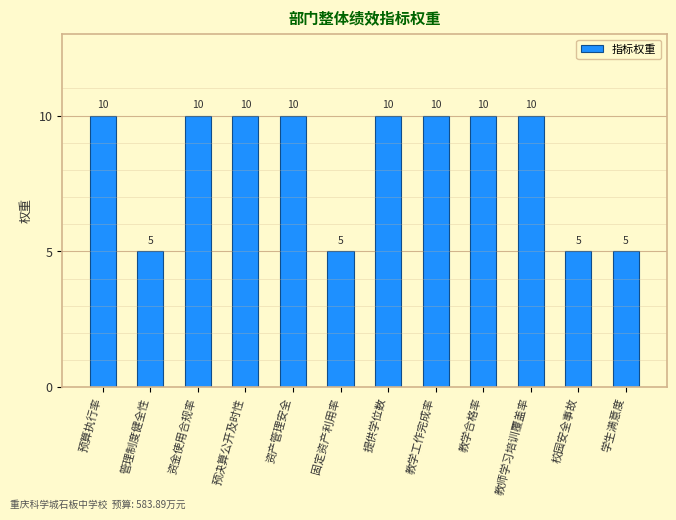

Read the value at 管理制度健全性.

5